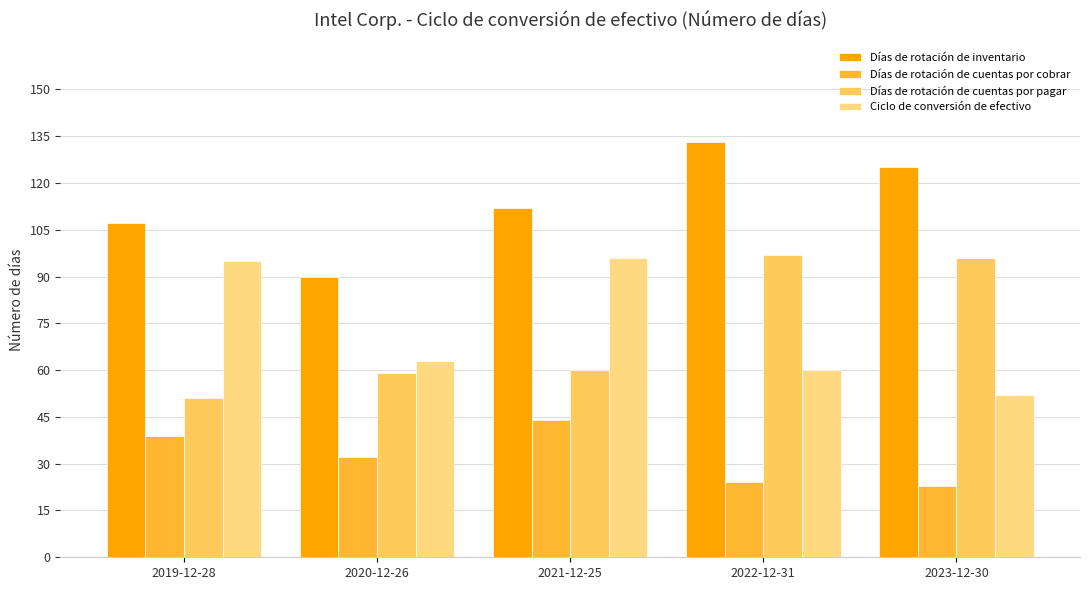

Reading left to right, extract all data points from this chart.

Días de rotación de inventario: 107	90	112	133	125
Días de rotación de cuentas por cobrar: 39	32	44	24	23
Días de rotación de cuentas por pagar: 51	59	60	97	96
Ciclo de conversión de efectivo: 95	63	96	60	52